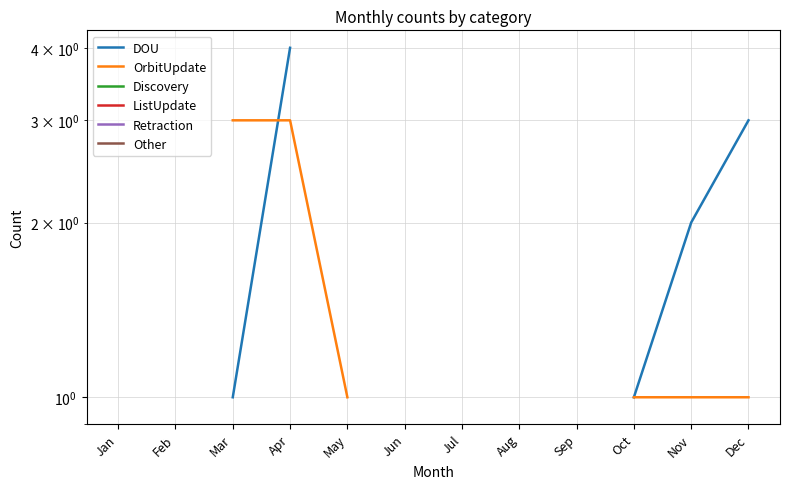

At which category does the chart reach its minimum across all series?

Mar